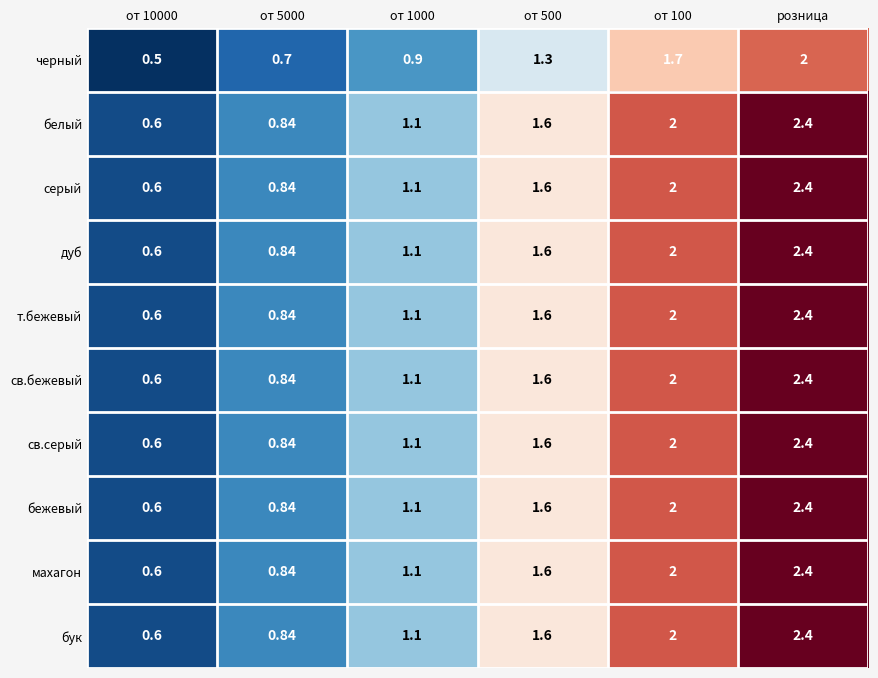

How many distinct data groups are displayed?

10